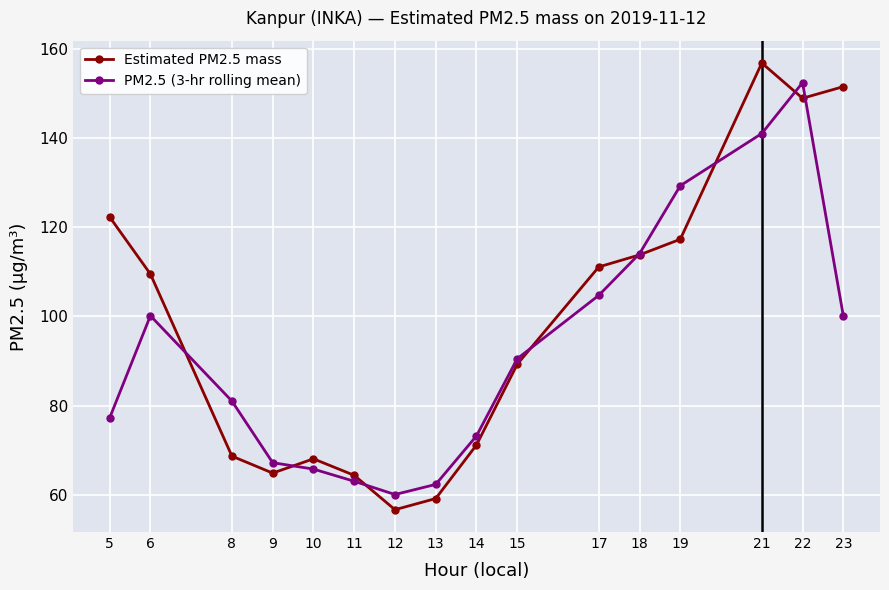

Is it true that PM2.5 (3-hr rolling mean) equals 60.1 at 12?

True